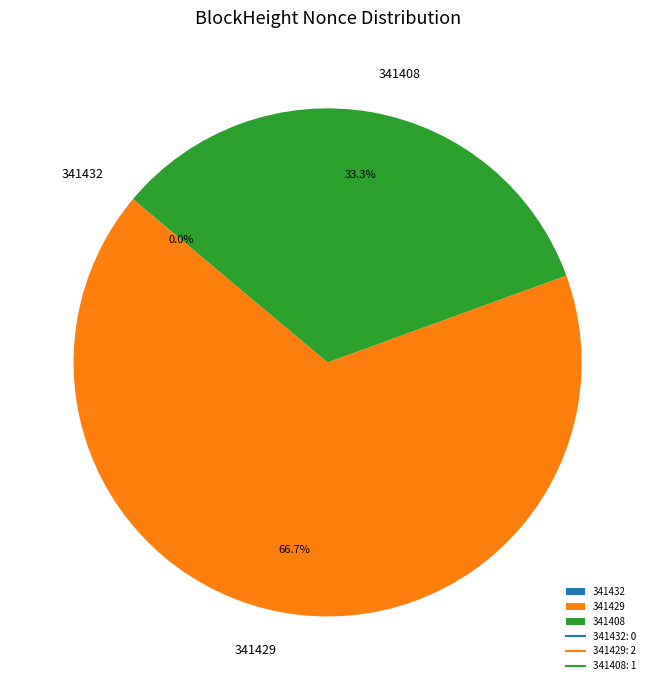

Combined, do 341429 and 341432 account for over 50%?

Yes